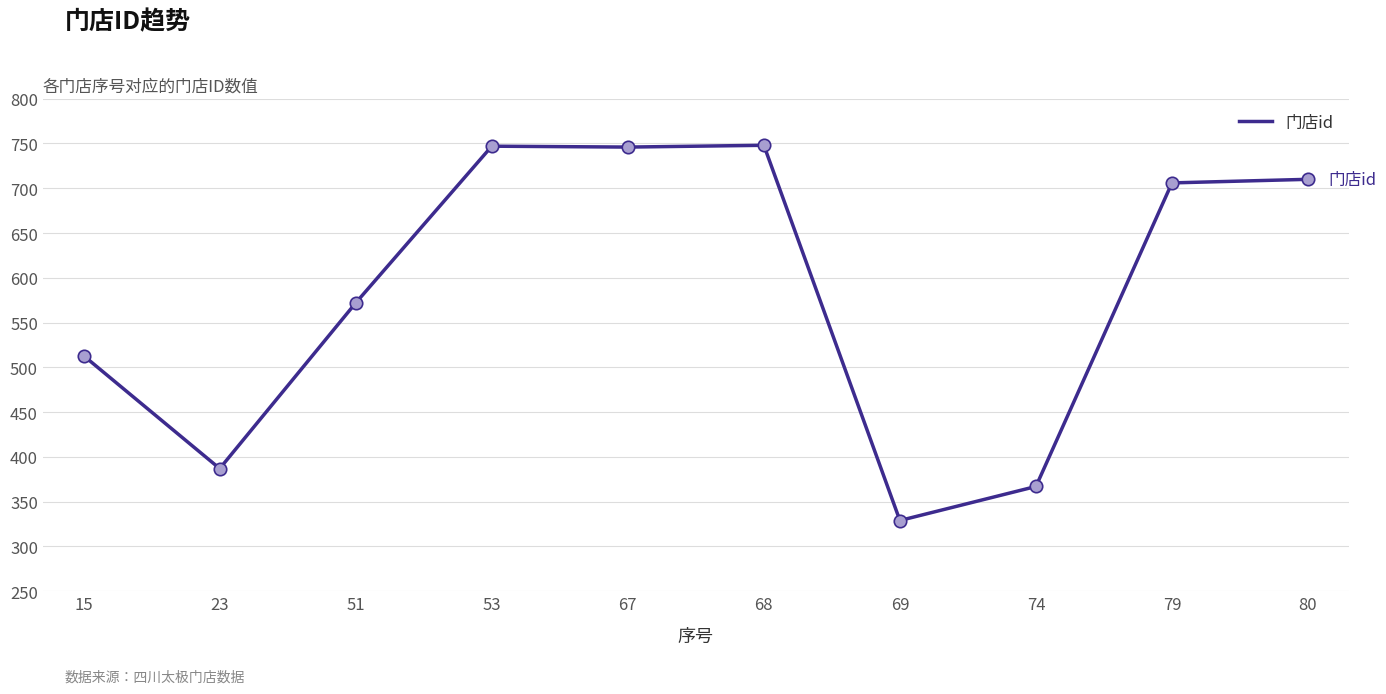

What is the ratio of the value at 51 to the value at 74?

1.6